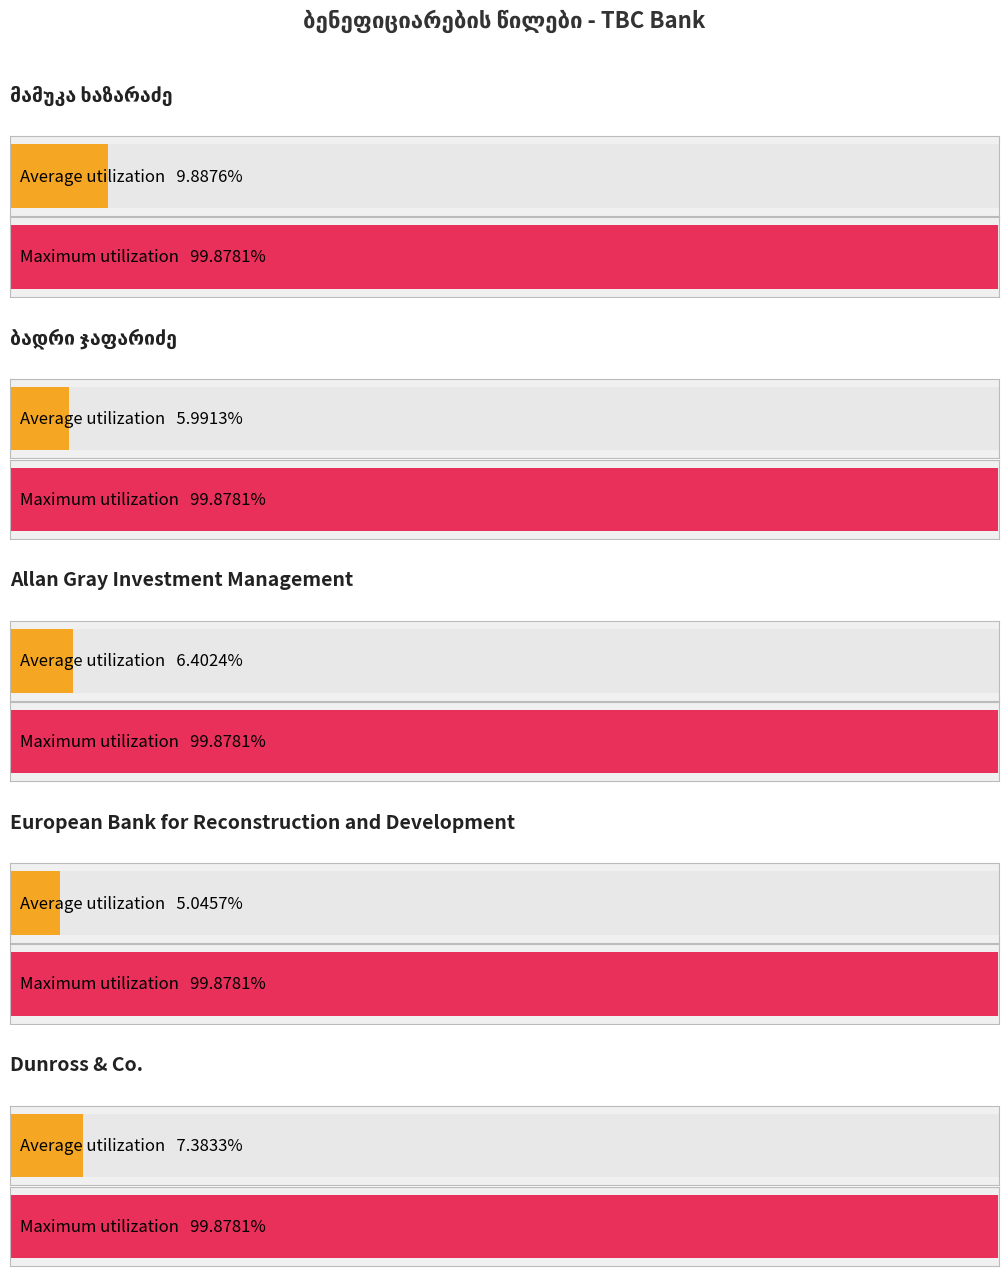

Does the chart contain stacked bars?

No